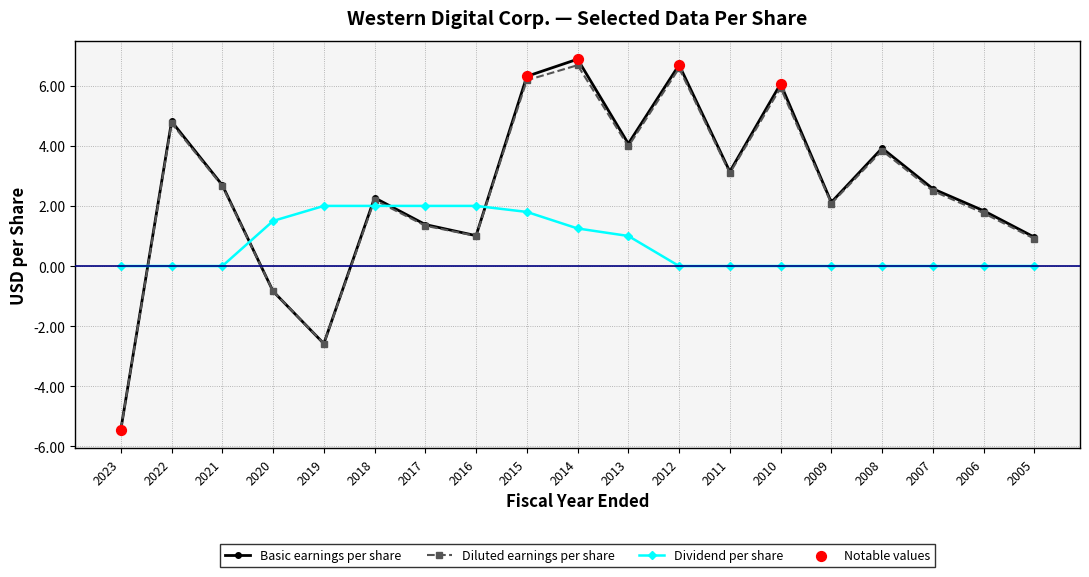

Which series changed the most between 2022 and 2016?

Basic earnings per share